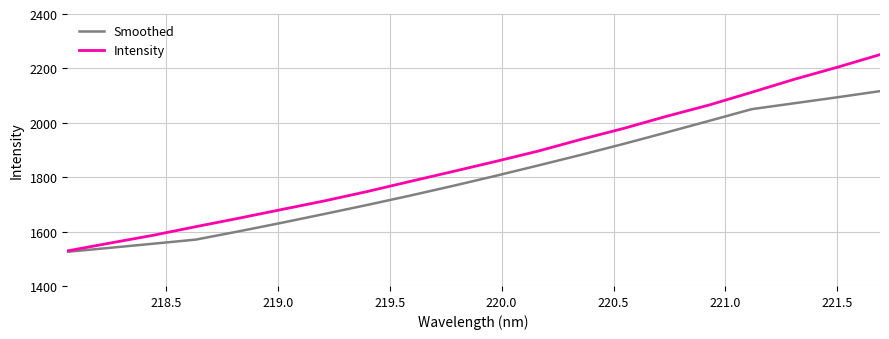

Which series has the largest total across all categories?

Intensity